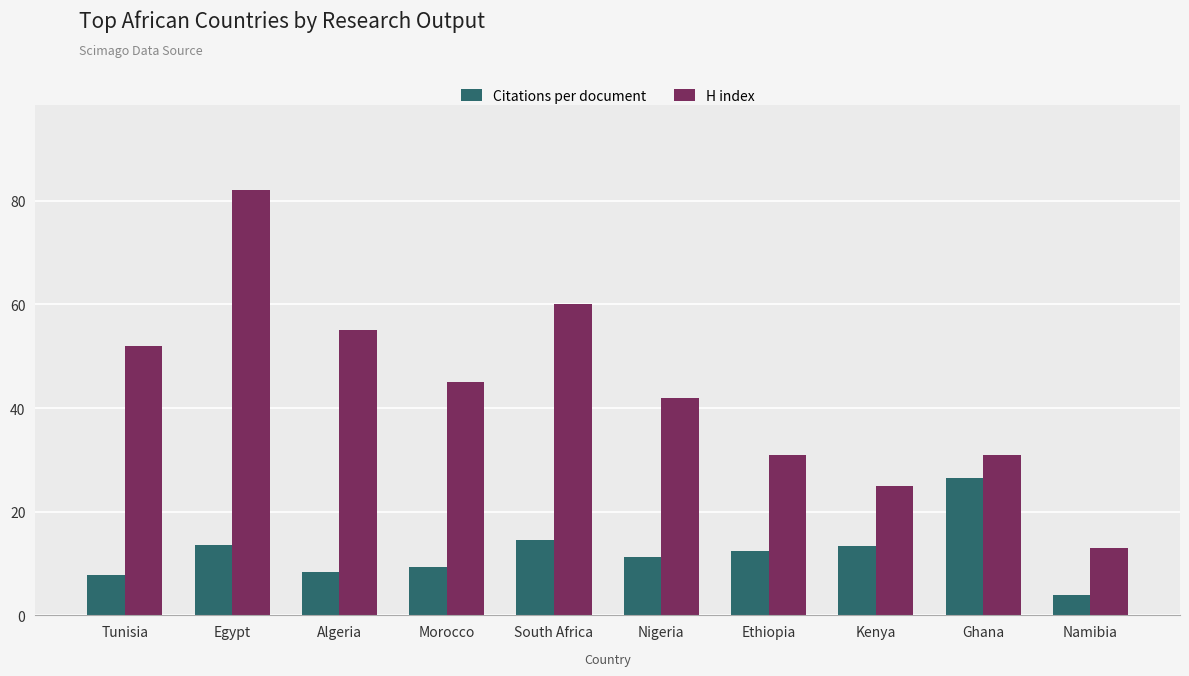

Which label corresponds to the smallest value in the chart?

Namibia